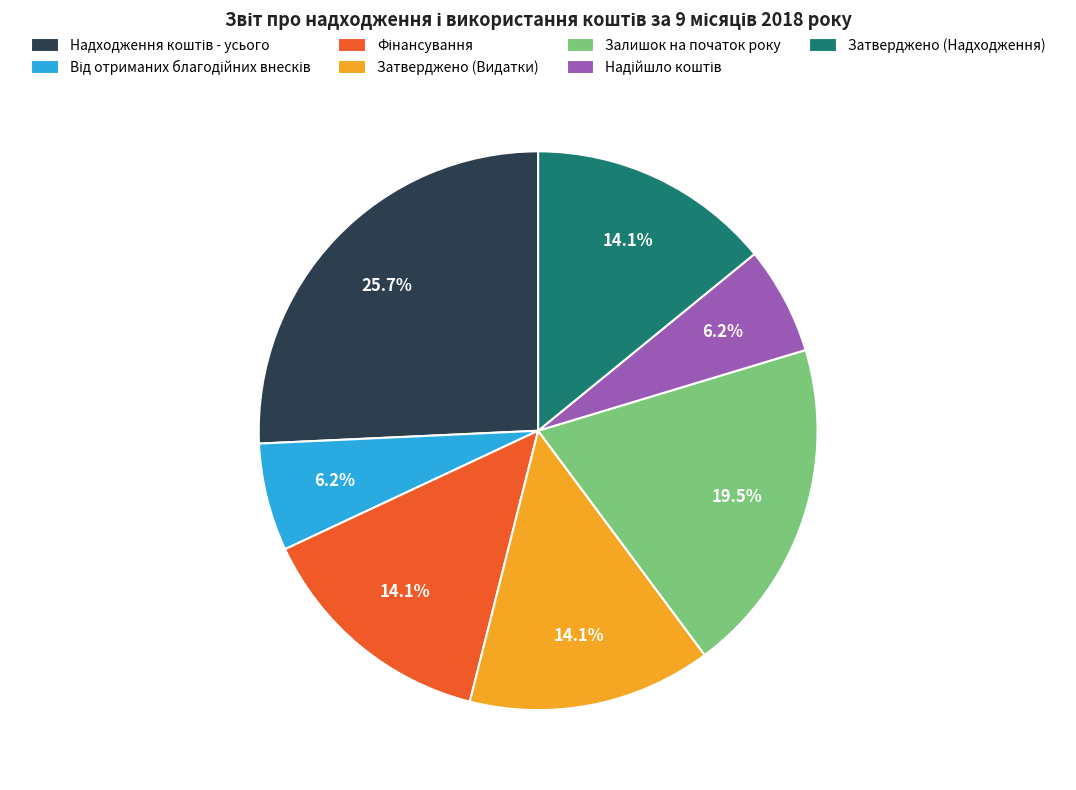

Is there any slice that represents more than half of the pie?

No